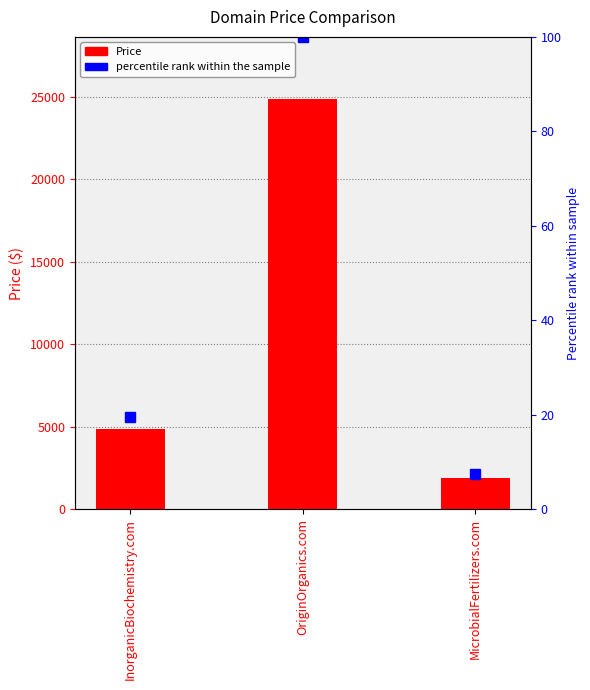

Reading right to left, transcribe all the data shown in this chart.

Price: MicrobialFertilizers.com=1888.0	OriginOrganics.com=24888.0	InorganicBiochemistry.com=4888.0
percentile rank within the sample: MicrobialFertilizers.com=7.6	OriginOrganics.com=100.0	InorganicBiochemistry.com=19.6